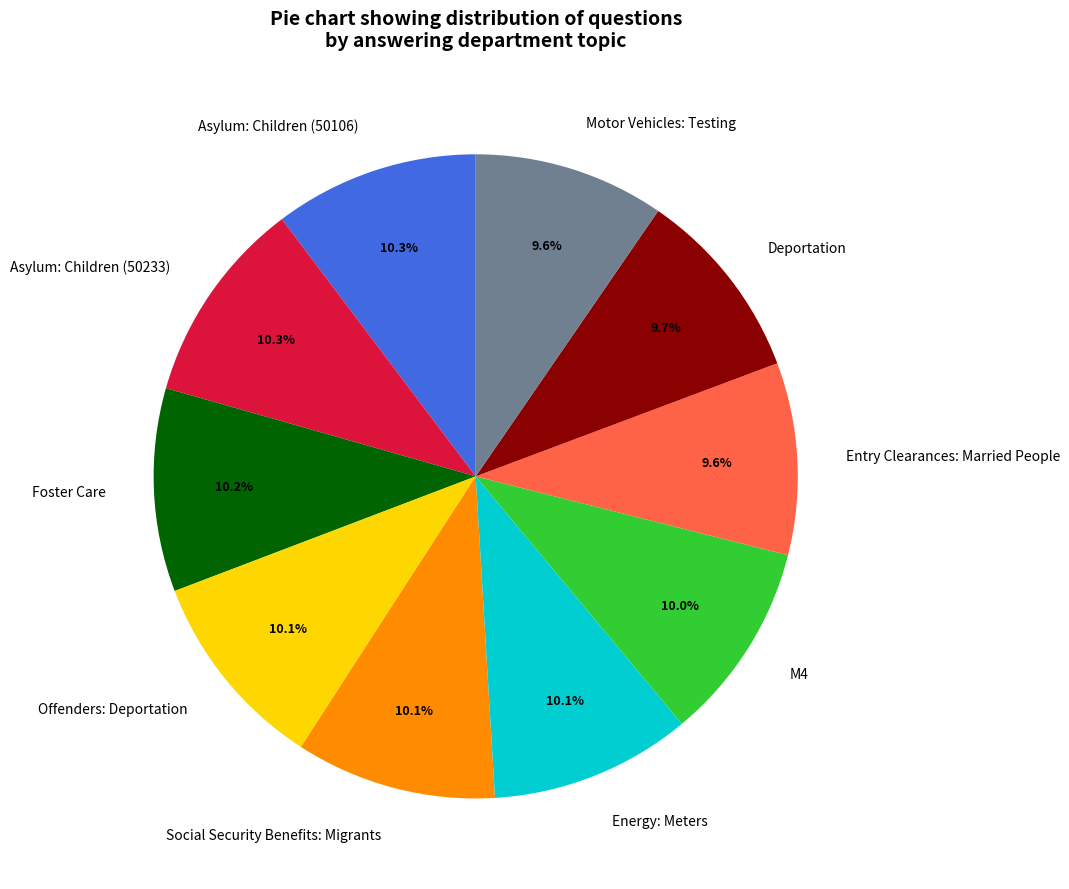

Is there any slice that represents more than half of the pie?

No